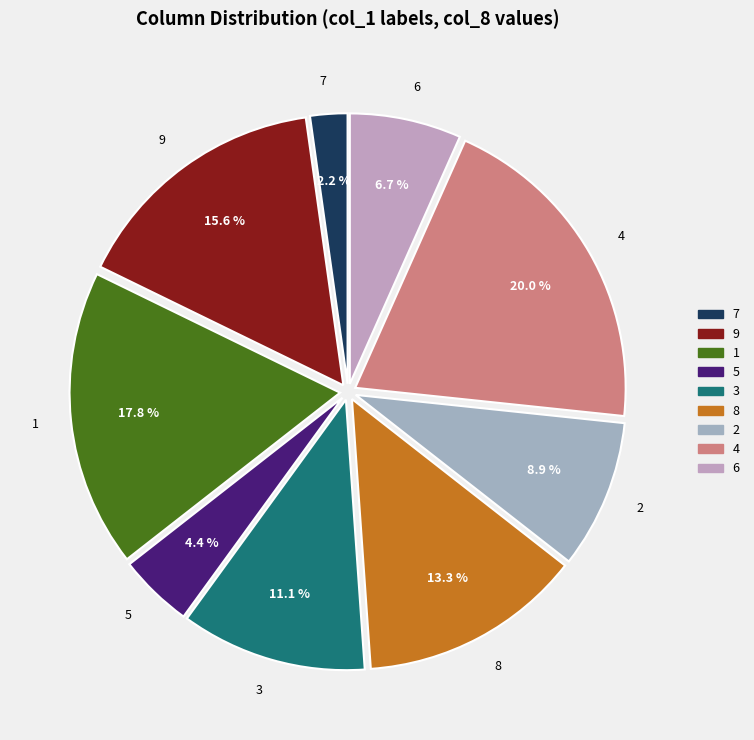

Combined, do 9 and 4 account for over 50%?

No